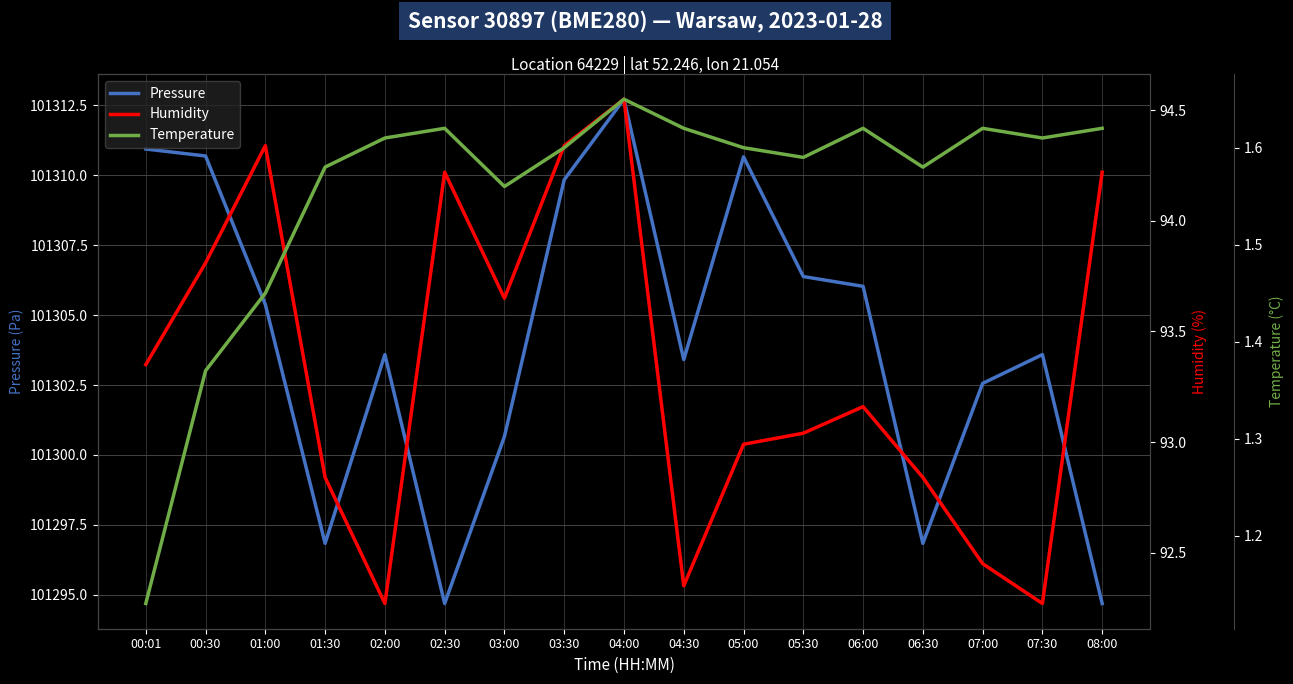

Reading left to right, list all the values displayed in this chart.

Pressure: 101310.9	101310.7	101305.4	101296.8	101303.6	101294.7	101300.7	101309.8	101312.7	101303.4	101310.7	101306.4	101306.0	101296.8	101302.6	101303.6	101294.7
Humidity: 93.3	93.8	94.3	92.8	92.3	94.2	93.7	94.3	94.5	92.3	93.0	93.0	93.2	92.8	92.5	92.3	94.2
Temperature: 1.1	1.4	1.4	1.6	1.6	1.6	1.6	1.6	1.6	1.6	1.6	1.6	1.6	1.6	1.6	1.6	1.6